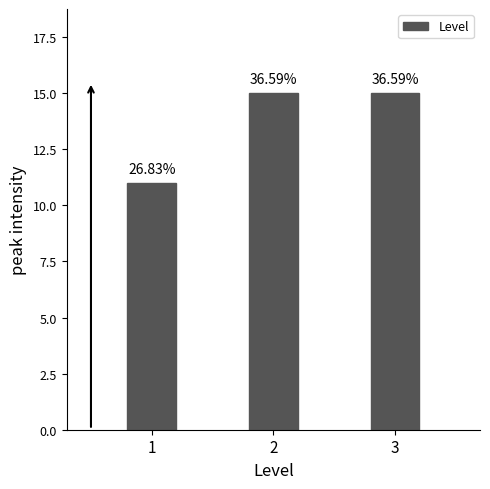

Are the bars horizontal?

No